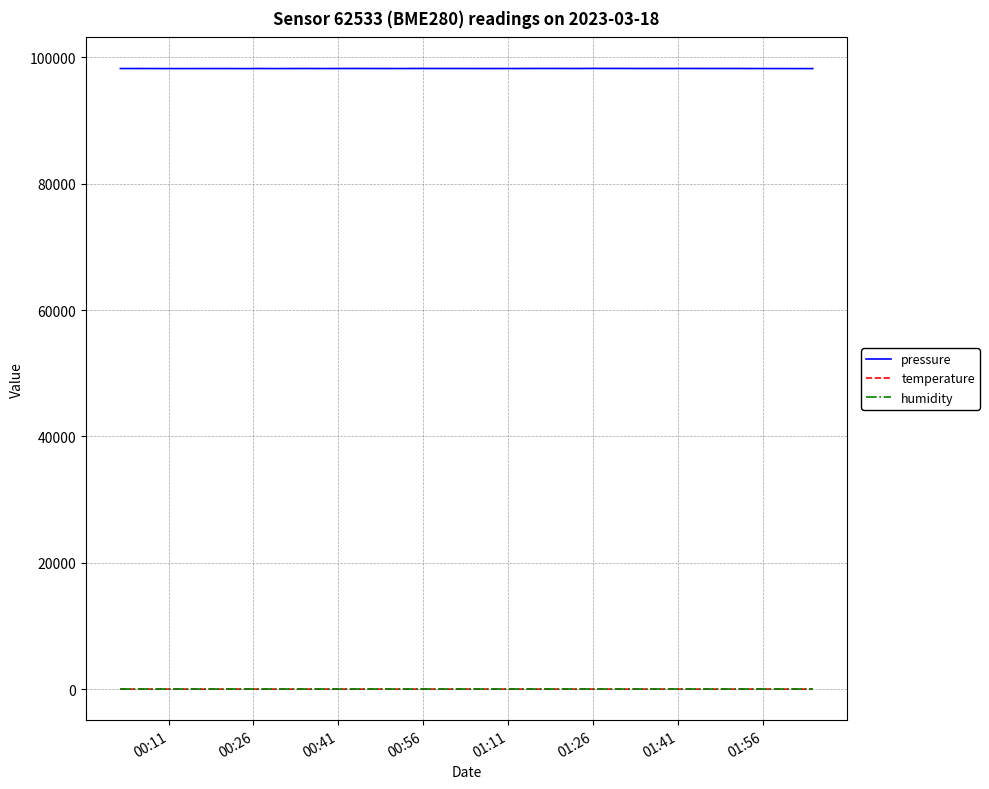

True or false: humidity and pressure cross at least once.

False